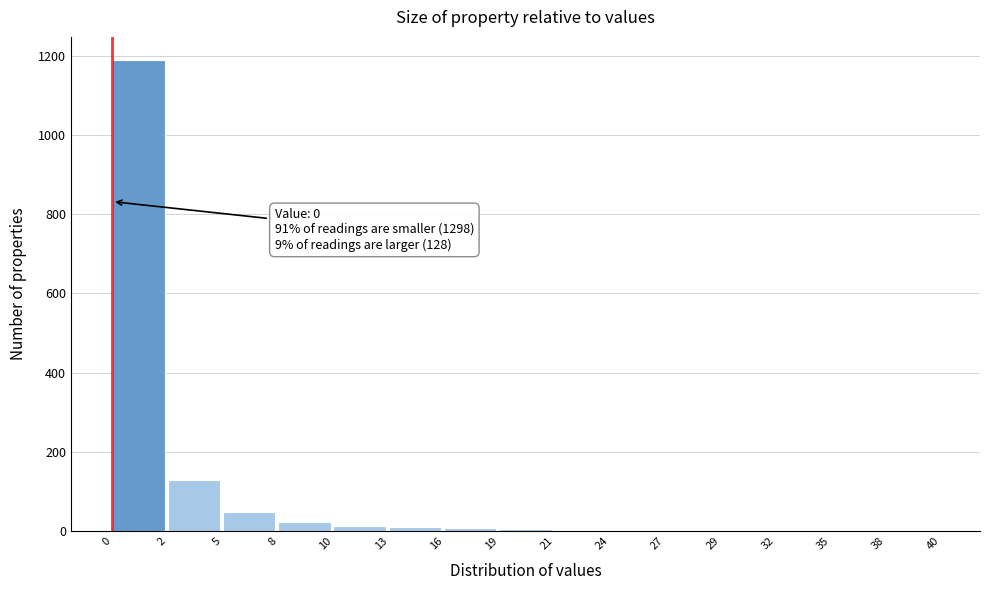

What is the sum of all values?

1427